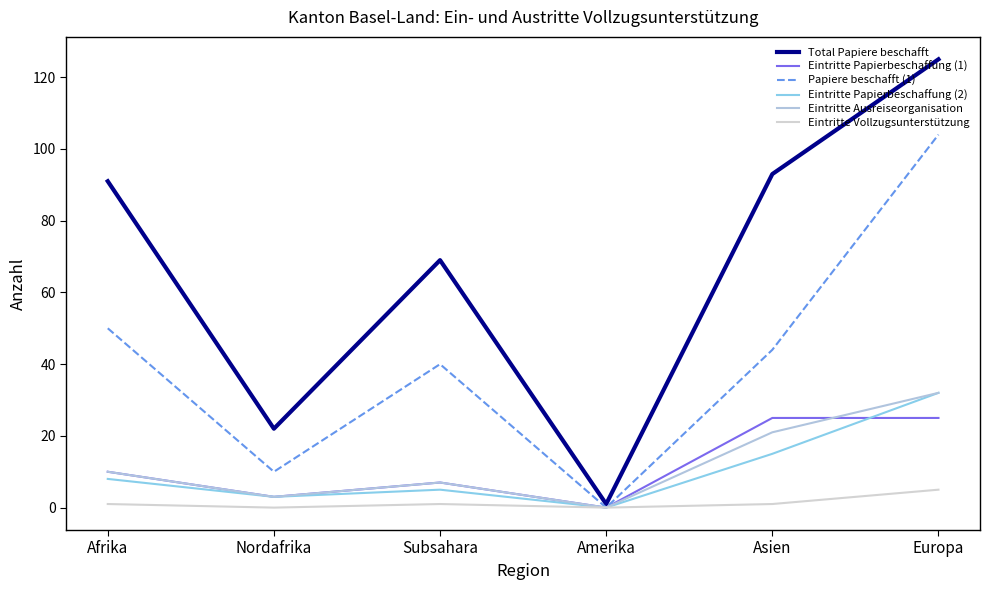

Between Nordafrika and Europa, which series saw the biggest shift?

Total Papiere beschafft